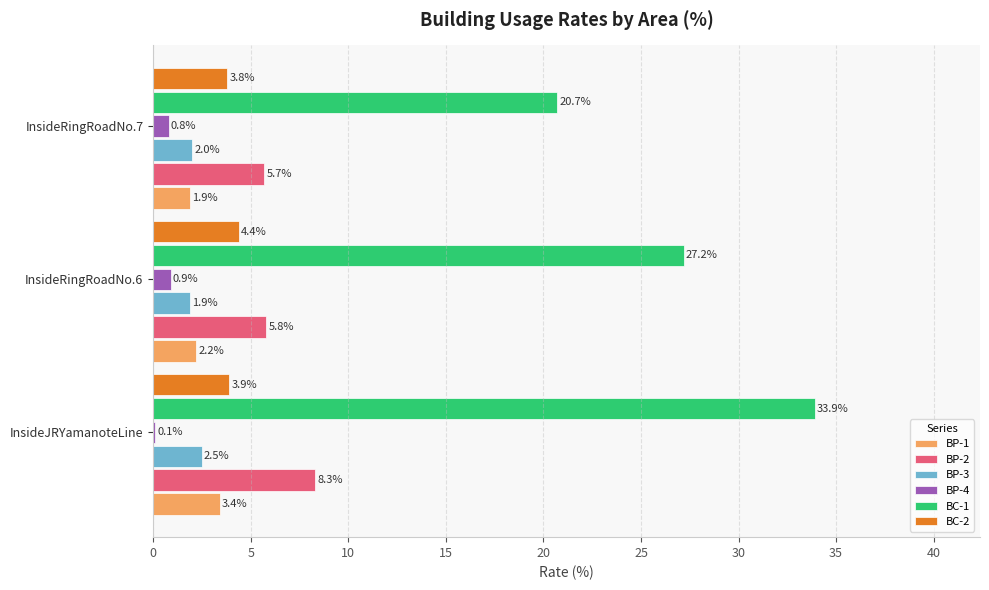

Count the number of data series in this chart.

6